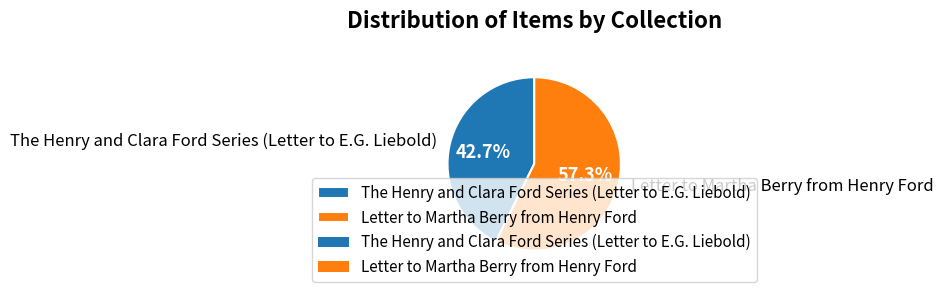

Between The Henry and Clara Ford Series (Letter to E.G. Liebold) and Letter to Martha Berry from Henry Ford, which is larger?

Letter to Martha Berry from Henry Ford